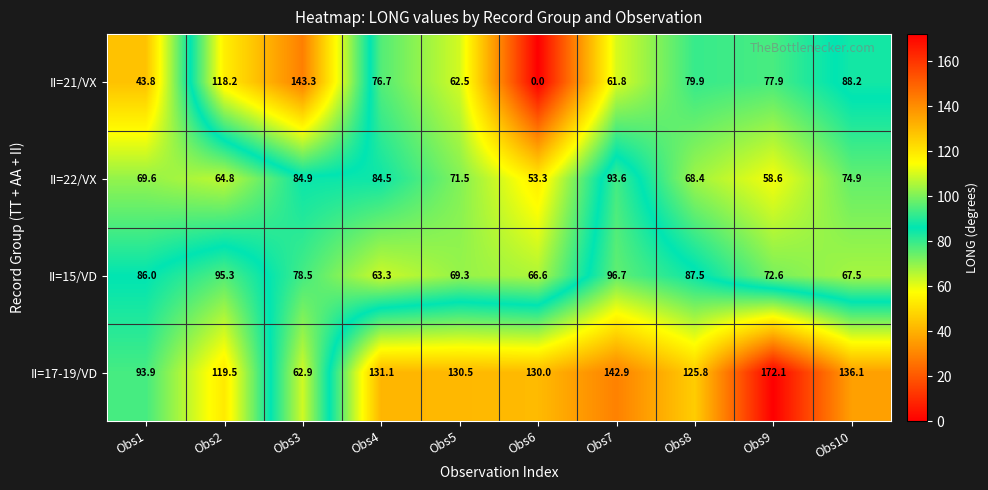

How many values in the II=21/VX series are below 77?

5